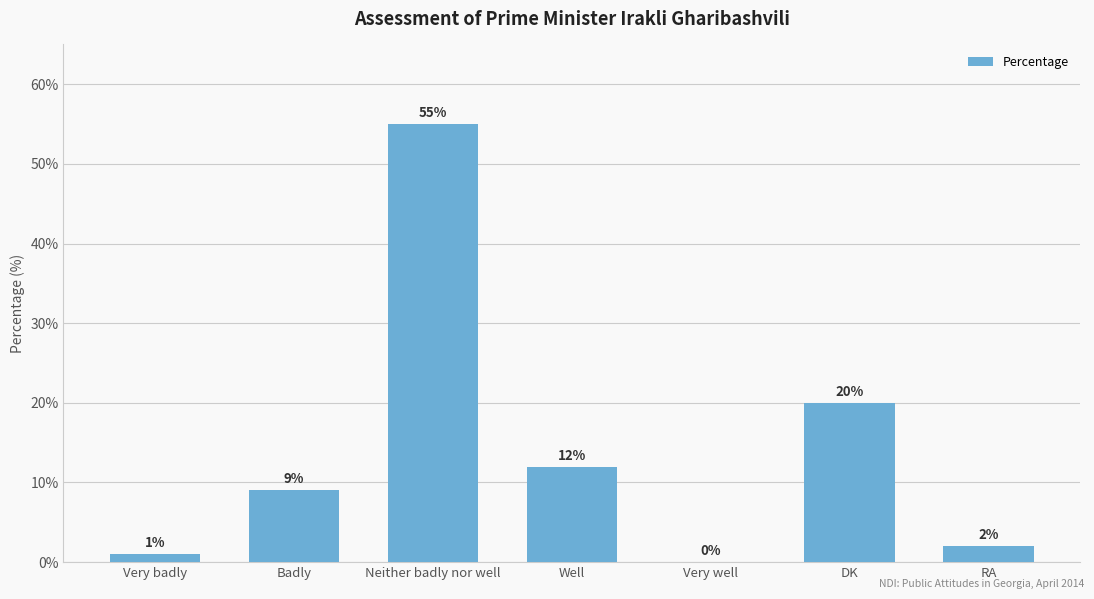

Is it true that the value at DK is 27?

False